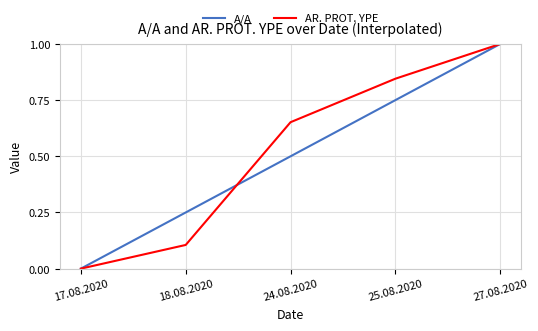

True or false: AR. PROT. YPE and A/A intersect in this chart.

True